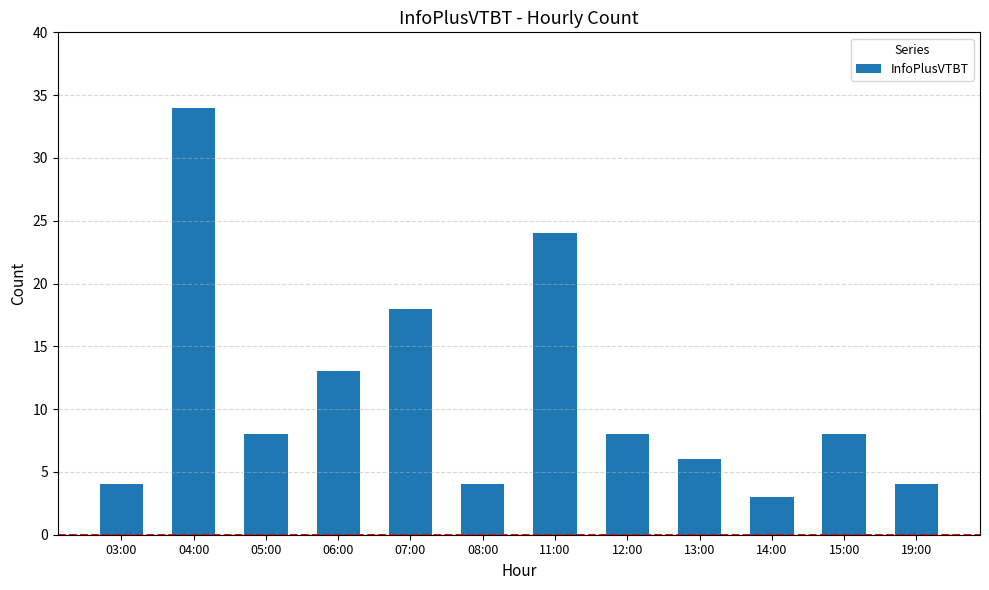

What is the sum of the values at 06:00 and 08:00?

17